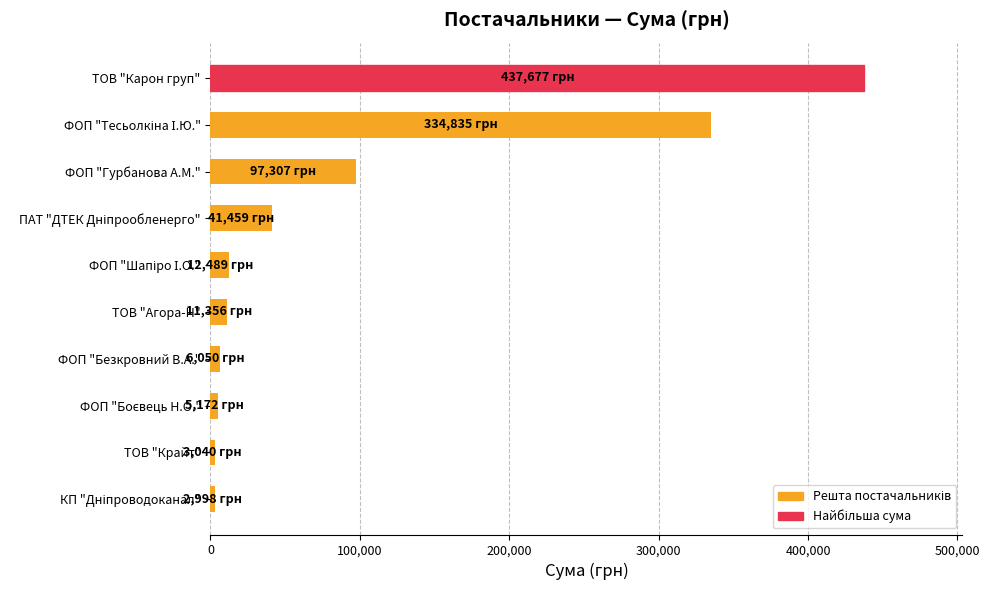

What value does the data have at ФОП "Гурбанова А.М."?

97307.0